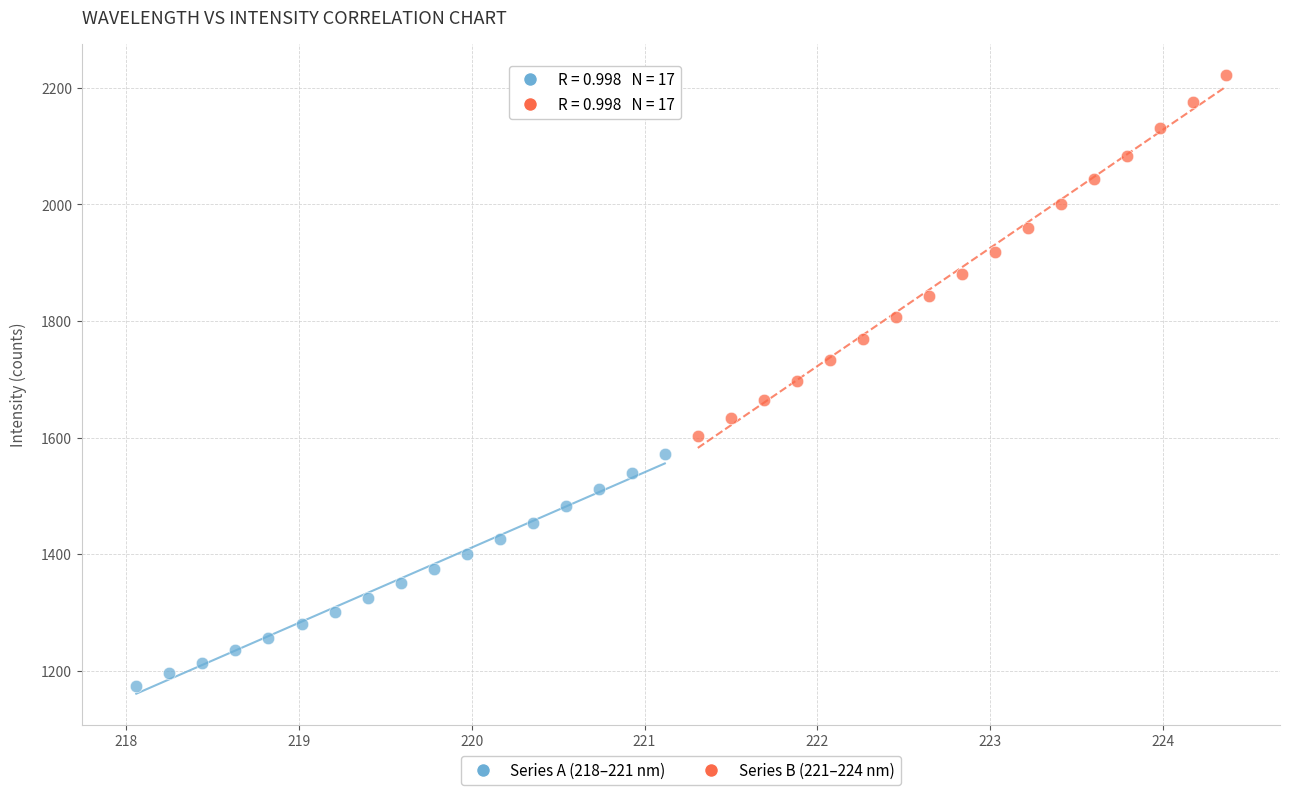

Which series has the widest spread of Y values?

Series B (221–224 nm)